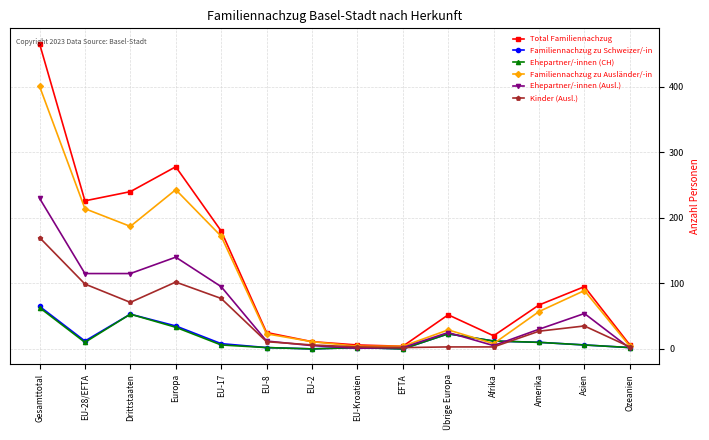

Which category has the highest value across all series?

Gesamttotal